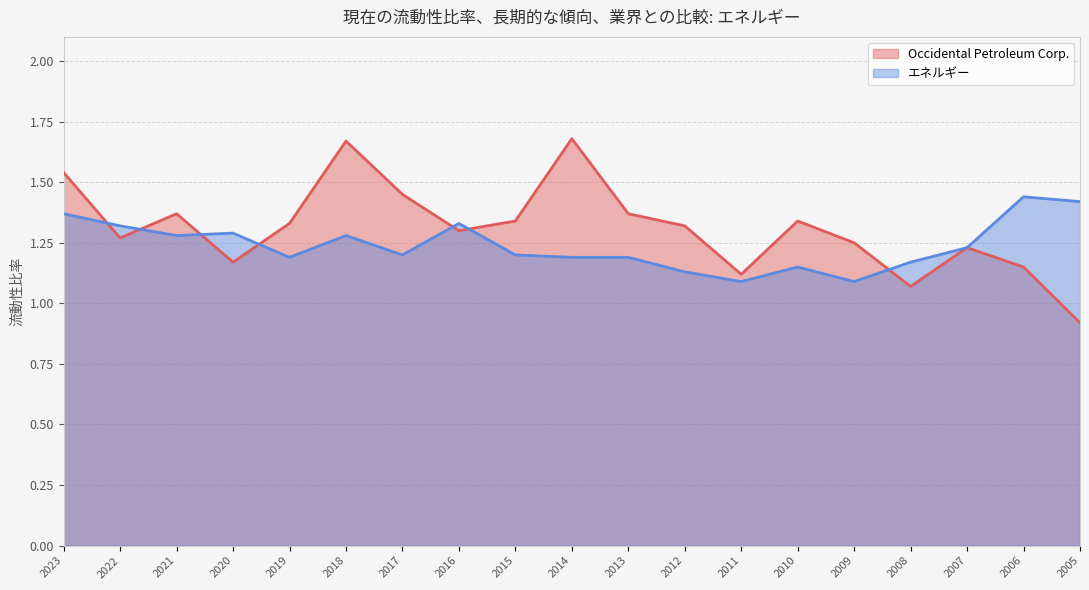

True or false: Occidental Petroleum Corp. (line) has more than 0 interior local peaks.

True